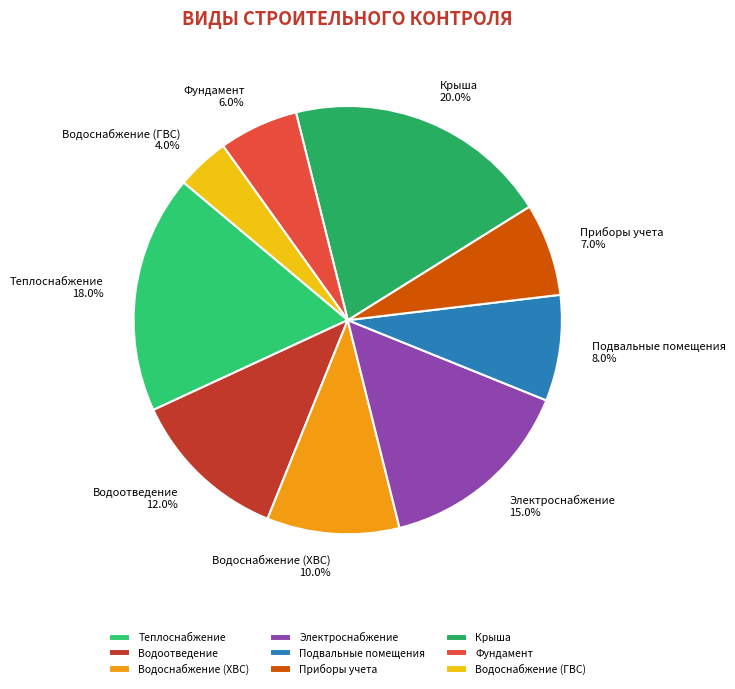

Combined, what portion of the pie is Подвальные помещения and Крыша?

28.0%